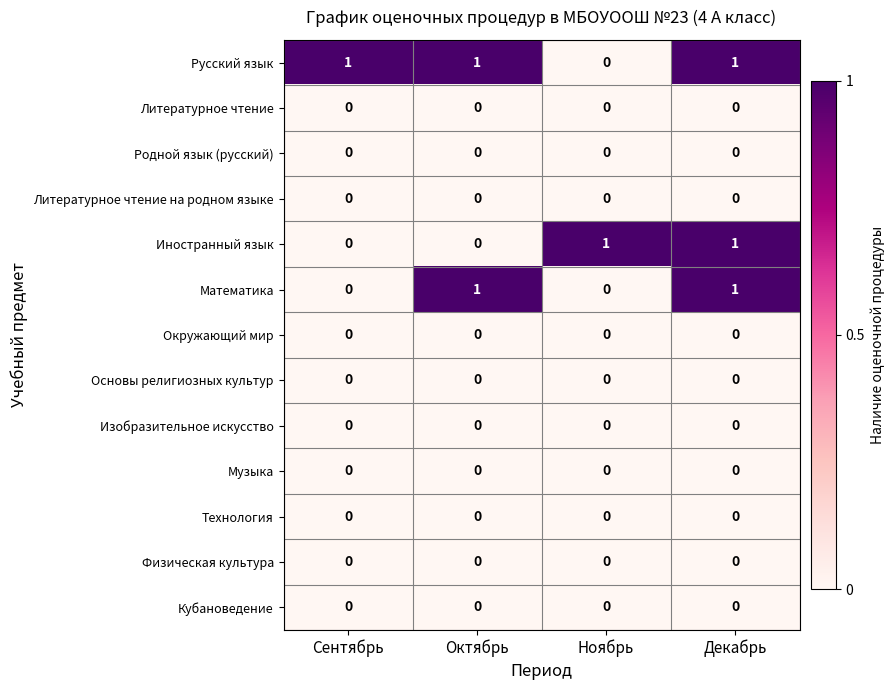

Between Сентябрь and Октябрь, which series saw the biggest shift?

Математика